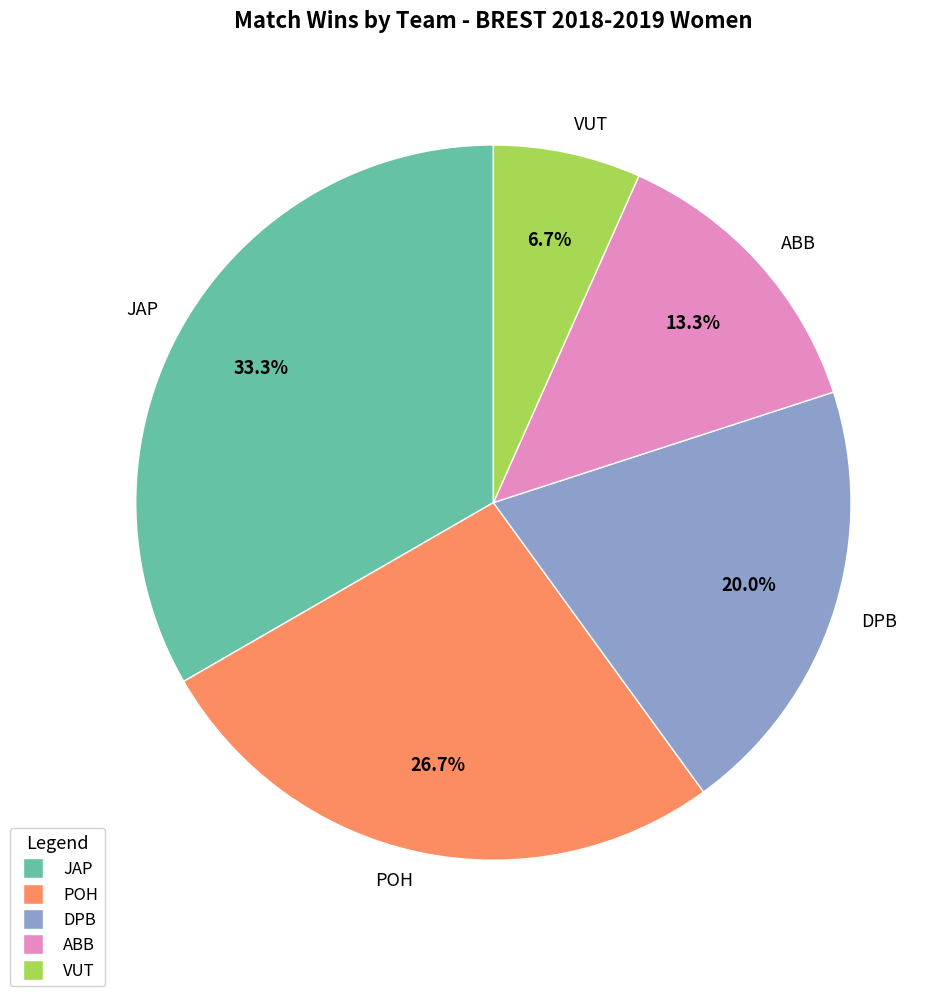

How many segments does this pie chart have?

5